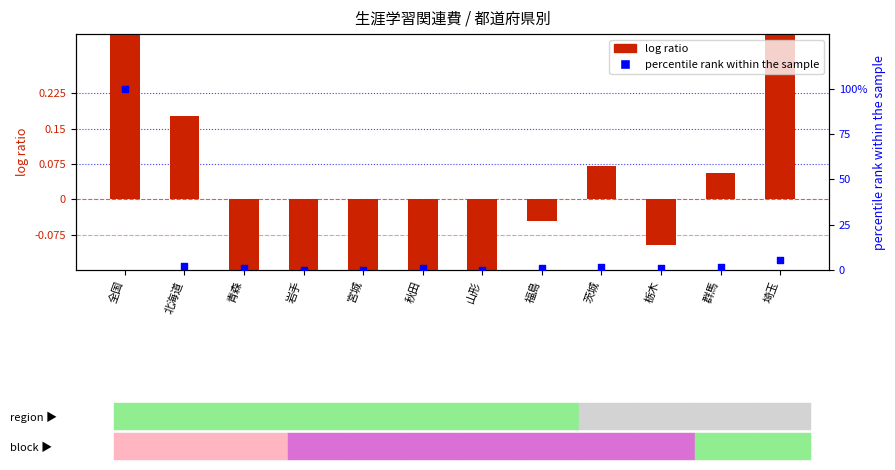

At which category is the sum across all series the highest?

全国